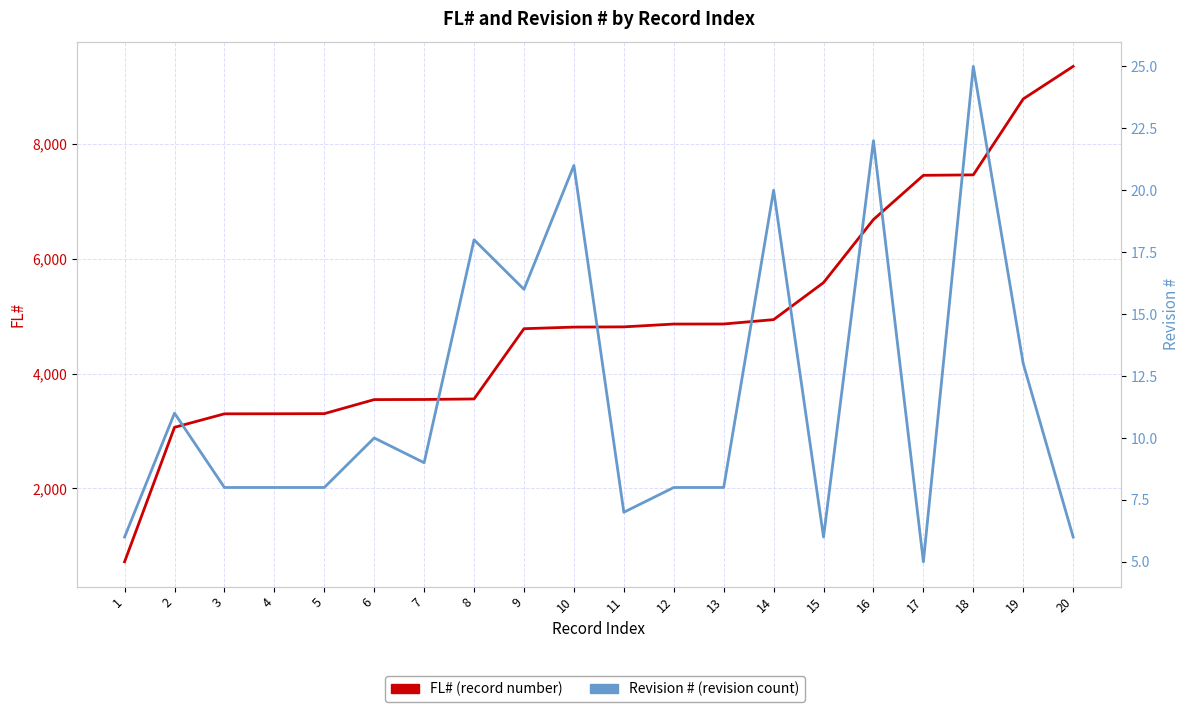

What are all the series names shown in the legend?

FL#, Revision #